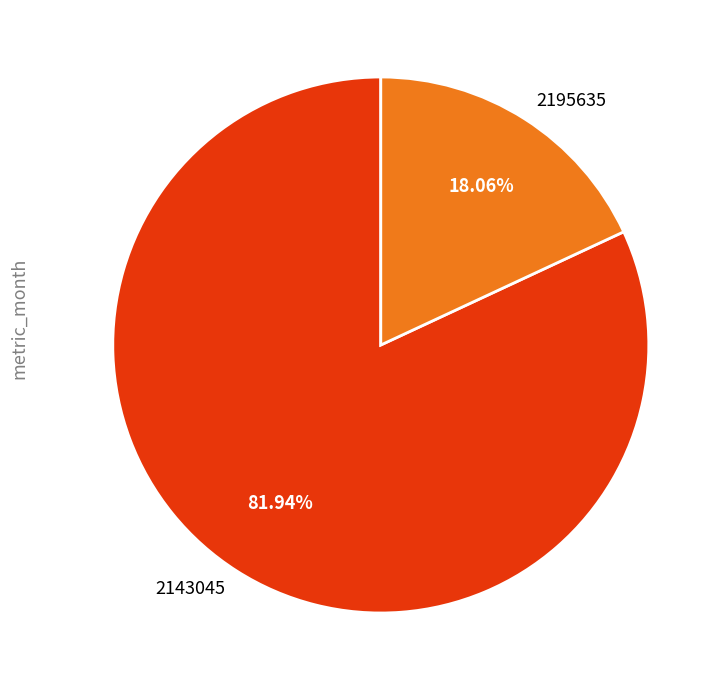

To the nearest percent, what portion does 2143045 represent?

82%